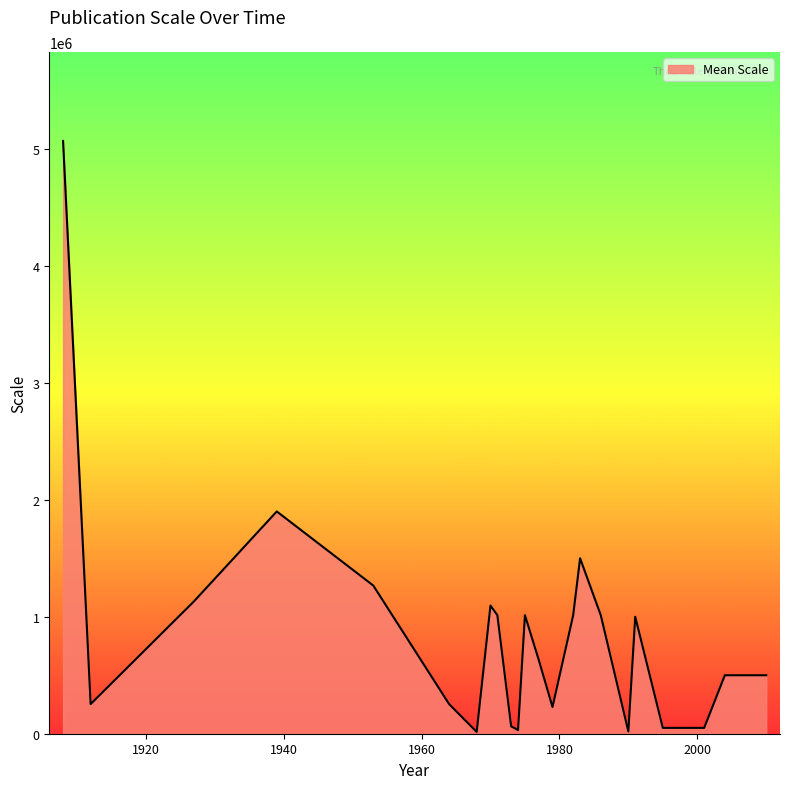

What is the average value?

852965.7